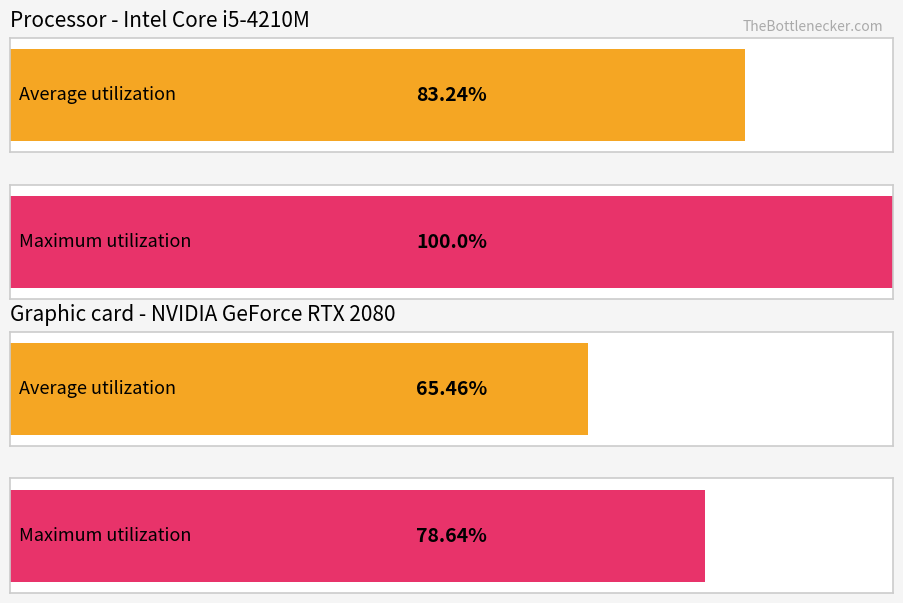

Between 2 and 3, which series saw the biggest shift?

Maximum utilization